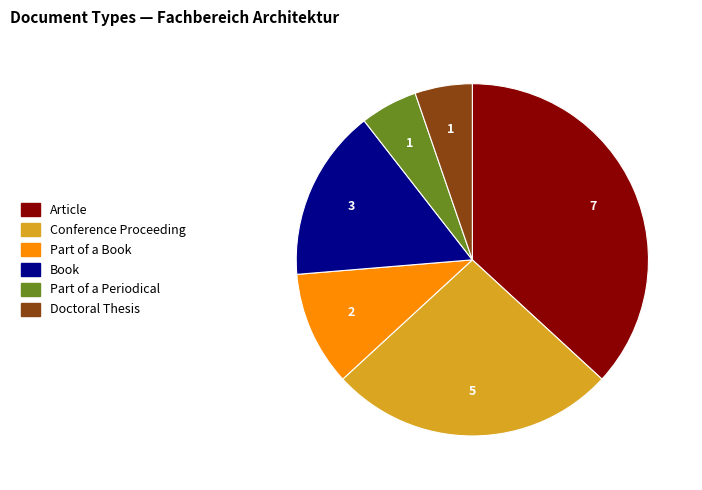

Is there any slice that represents more than half of the pie?

No